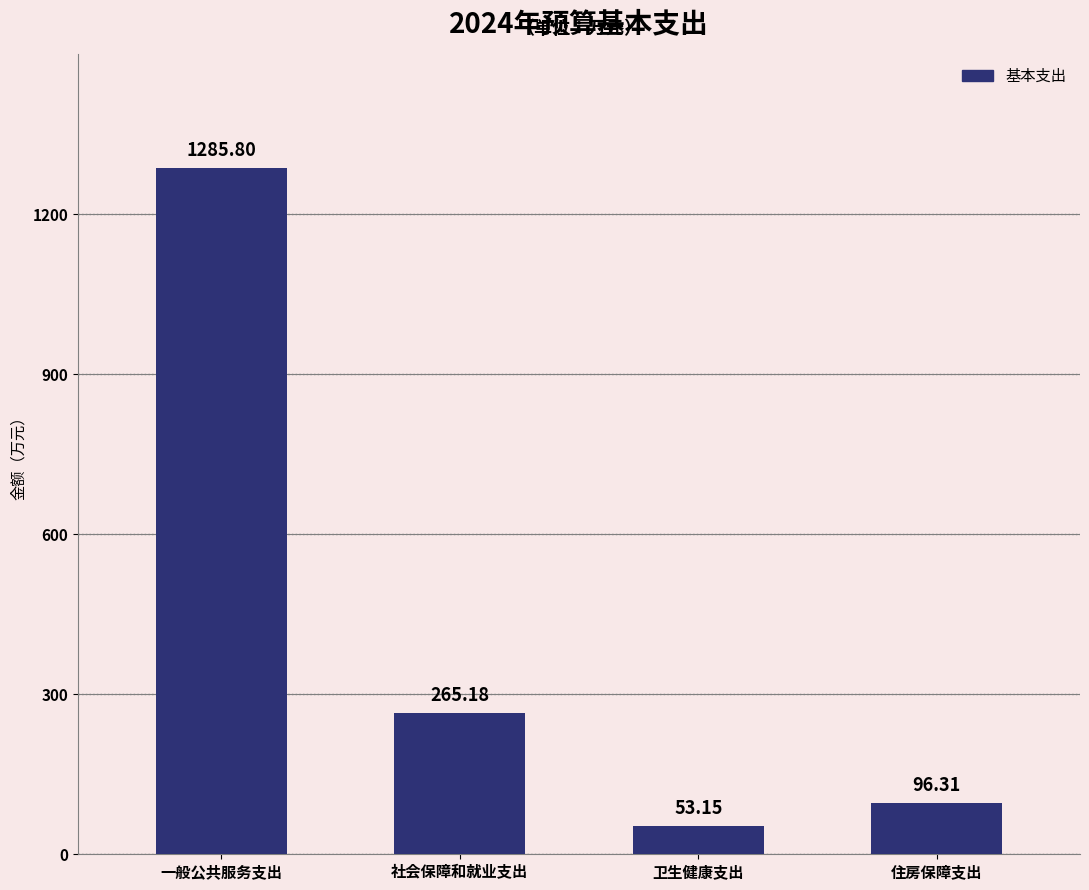

What is the label of the 3rd bar from the left?

卫生健康支出